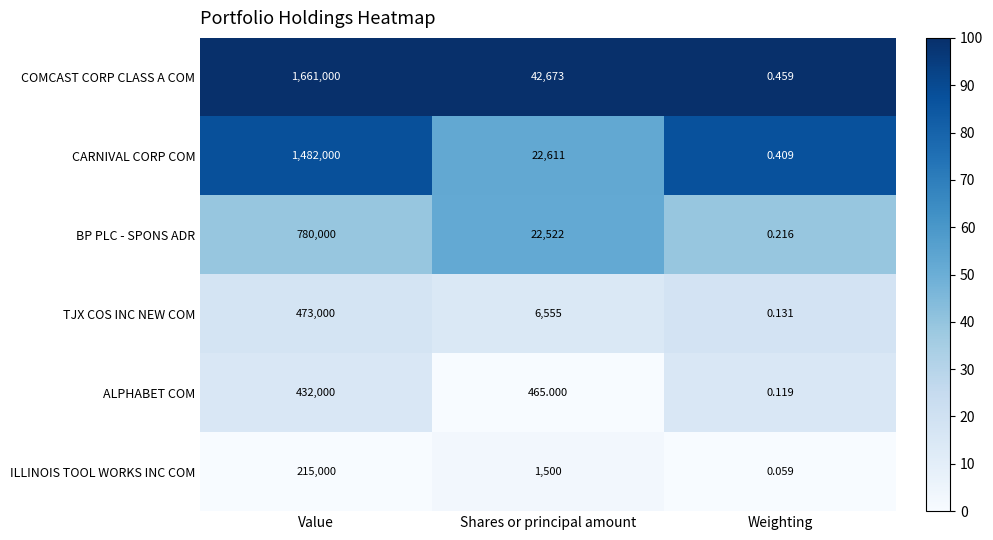

Which series has the largest range (max minus min)?

COMCAST CORP CLASS A COM